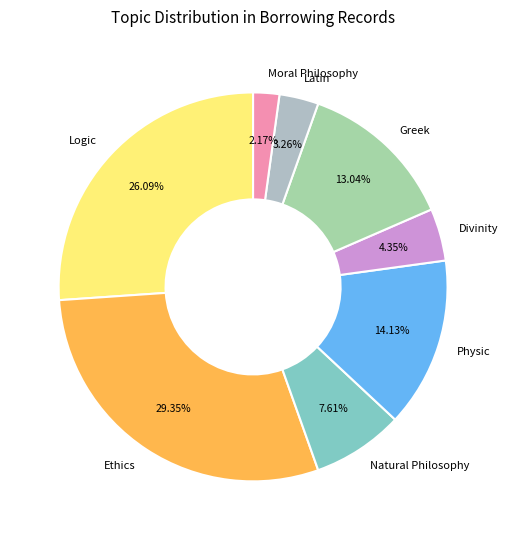

Count the number of slices in the pie.

8